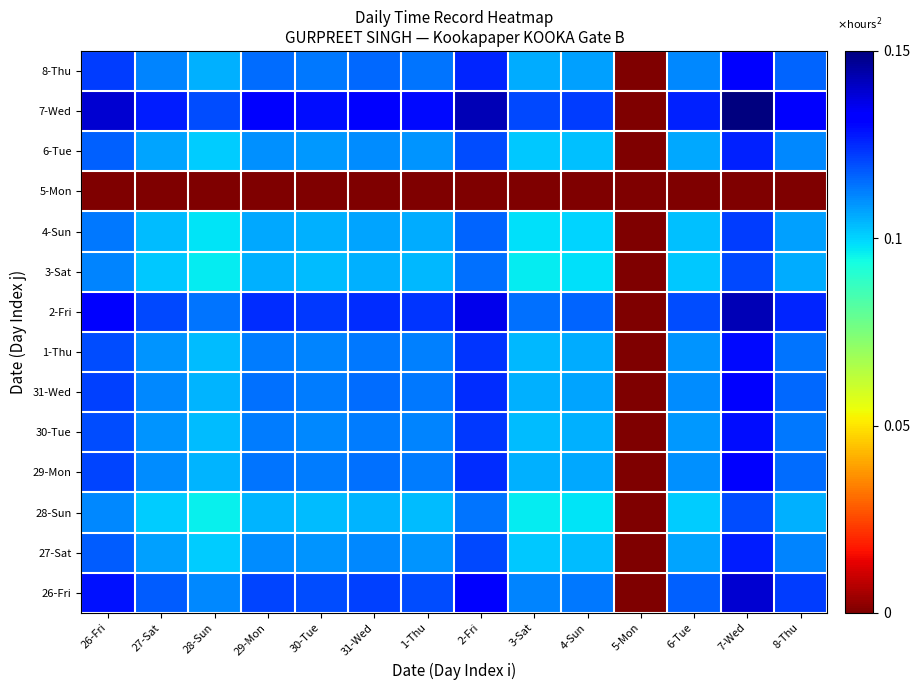

Reading left to right, what are all the values shown in this chart?

26-Fri: 26-Fri=0.1	27-Sat=0.1	28-Sun=0.1	29-Mon=0.1	30-Tue=0.1	31-Wed=0.1	1-Thu=0.1	2-Fri=0.1	3-Sat=0.1	4-Sun=0.1	5-Mon=0.0	6-Tue=0.1	7-Wed=0.1	8-Thu=0.1
27-Sat: 26-Fri=0.1	27-Sat=0.1	28-Sun=0.1	29-Mon=0.1	30-Tue=0.1	31-Wed=0.1	1-Thu=0.1	2-Fri=0.1	3-Sat=0.1	4-Sun=0.1	5-Mon=0.0	6-Tue=0.1	7-Wed=0.1	8-Thu=0.1
28-Sun: 26-Fri=0.1	27-Sat=0.1	28-Sun=0.1	29-Mon=0.1	30-Tue=0.1	31-Wed=0.1	1-Thu=0.1	2-Fri=0.1	3-Sat=0.1	4-Sun=0.1	5-Mon=0.0	6-Tue=0.1	7-Wed=0.1	8-Thu=0.1
29-Mon: 26-Fri=0.1	27-Sat=0.1	28-Sun=0.1	29-Mon=0.1	30-Tue=0.1	31-Wed=0.1	1-Thu=0.1	2-Fri=0.1	3-Sat=0.1	4-Sun=0.1	5-Mon=0.0	6-Tue=0.1	7-Wed=0.1	8-Thu=0.1
30-Tue: 26-Fri=0.1	27-Sat=0.1	28-Sun=0.1	29-Mon=0.1	30-Tue=0.1	31-Wed=0.1	1-Thu=0.1	2-Fri=0.1	3-Sat=0.1	4-Sun=0.1	5-Mon=0.0	6-Tue=0.1	7-Wed=0.1	8-Thu=0.1
31-Wed: 26-Fri=0.1	27-Sat=0.1	28-Sun=0.1	29-Mon=0.1	30-Tue=0.1	31-Wed=0.1	1-Thu=0.1	2-Fri=0.1	3-Sat=0.1	4-Sun=0.1	5-Mon=0.0	6-Tue=0.1	7-Wed=0.1	8-Thu=0.1
1-Thu: 26-Fri=0.1	27-Sat=0.1	28-Sun=0.1	29-Mon=0.1	30-Tue=0.1	31-Wed=0.1	1-Thu=0.1	2-Fri=0.1	3-Sat=0.1	4-Sun=0.1	5-Mon=0.0	6-Tue=0.1	7-Wed=0.1	8-Thu=0.1
2-Fri: 26-Fri=0.1	27-Sat=0.1	28-Sun=0.1	29-Mon=0.1	30-Tue=0.1	31-Wed=0.1	1-Thu=0.1	2-Fri=0.1	3-Sat=0.1	4-Sun=0.1	5-Mon=0.0	6-Tue=0.1	7-Wed=0.1	8-Thu=0.1
3-Sat: 26-Fri=0.1	27-Sat=0.1	28-Sun=0.1	29-Mon=0.1	30-Tue=0.1	31-Wed=0.1	1-Thu=0.1	2-Fri=0.1	3-Sat=0.1	4-Sun=0.1	5-Mon=0.0	6-Tue=0.1	7-Wed=0.1	8-Thu=0.1
4-Sun: 26-Fri=0.1	27-Sat=0.1	28-Sun=0.1	29-Mon=0.1	30-Tue=0.1	31-Wed=0.1	1-Thu=0.1	2-Fri=0.1	3-Sat=0.1	4-Sun=0.1	5-Mon=0.0	6-Tue=0.1	7-Wed=0.1	8-Thu=0.1
5-Mon: 26-Fri=0.0	27-Sat=0.0	28-Sun=0.0	29-Mon=0.0	30-Tue=0.0	31-Wed=0.0	1-Thu=0.0	2-Fri=0.0	3-Sat=0.0	4-Sun=0.0	5-Mon=0.0	6-Tue=0.0	7-Wed=0.0	8-Thu=0.0
6-Tue: 26-Fri=0.1	27-Sat=0.1	28-Sun=0.1	29-Mon=0.1	30-Tue=0.1	31-Wed=0.1	1-Thu=0.1	2-Fri=0.1	3-Sat=0.1	4-Sun=0.1	5-Mon=0.0	6-Tue=0.1	7-Wed=0.1	8-Thu=0.1
7-Wed: 26-Fri=0.1	27-Sat=0.1	28-Sun=0.1	29-Mon=0.1	30-Tue=0.1	31-Wed=0.1	1-Thu=0.1	2-Fri=0.1	3-Sat=0.1	4-Sun=0.1	5-Mon=0.0	6-Tue=0.1	7-Wed=0.1	8-Thu=0.1
8-Thu: 26-Fri=0.1	27-Sat=0.1	28-Sun=0.1	29-Mon=0.1	30-Tue=0.1	31-Wed=0.1	1-Thu=0.1	2-Fri=0.1	3-Sat=0.1	4-Sun=0.1	5-Mon=0.0	6-Tue=0.1	7-Wed=0.1	8-Thu=0.1